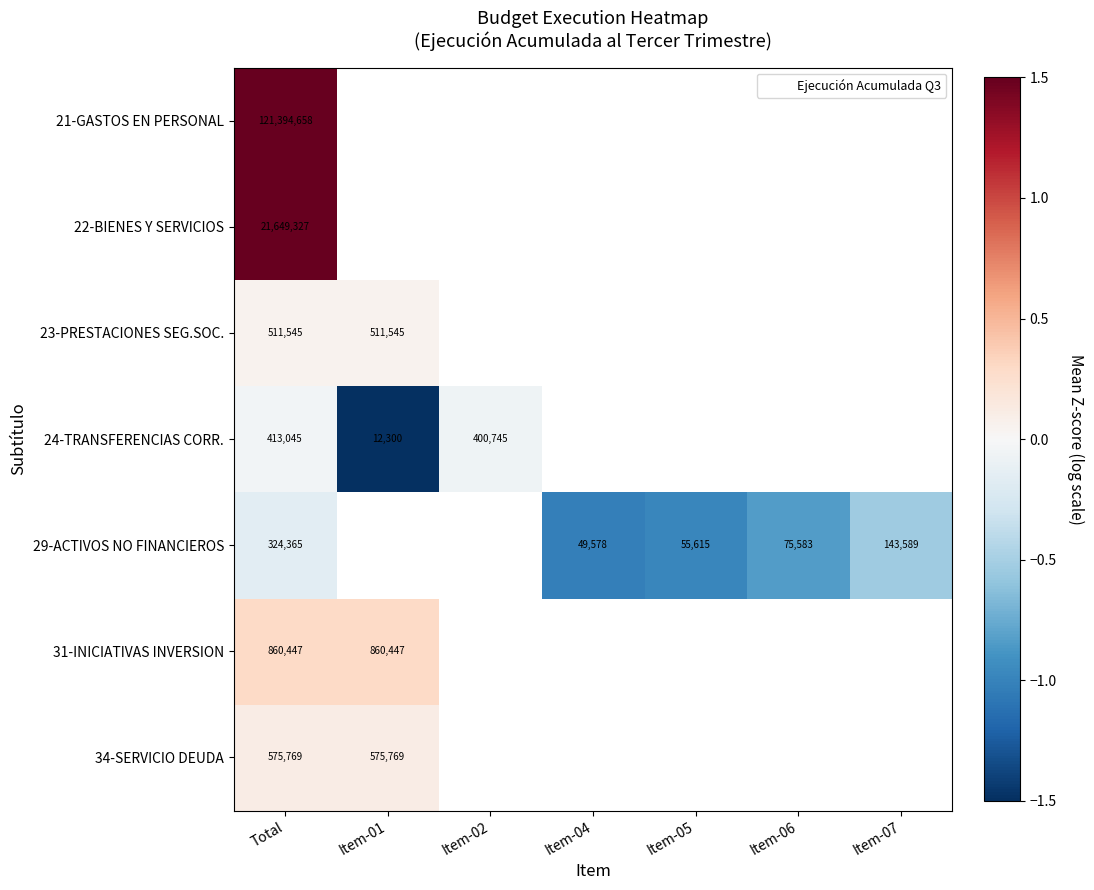

Where is 34-SERVICIO DEUDA nearest to the value 0?

Total